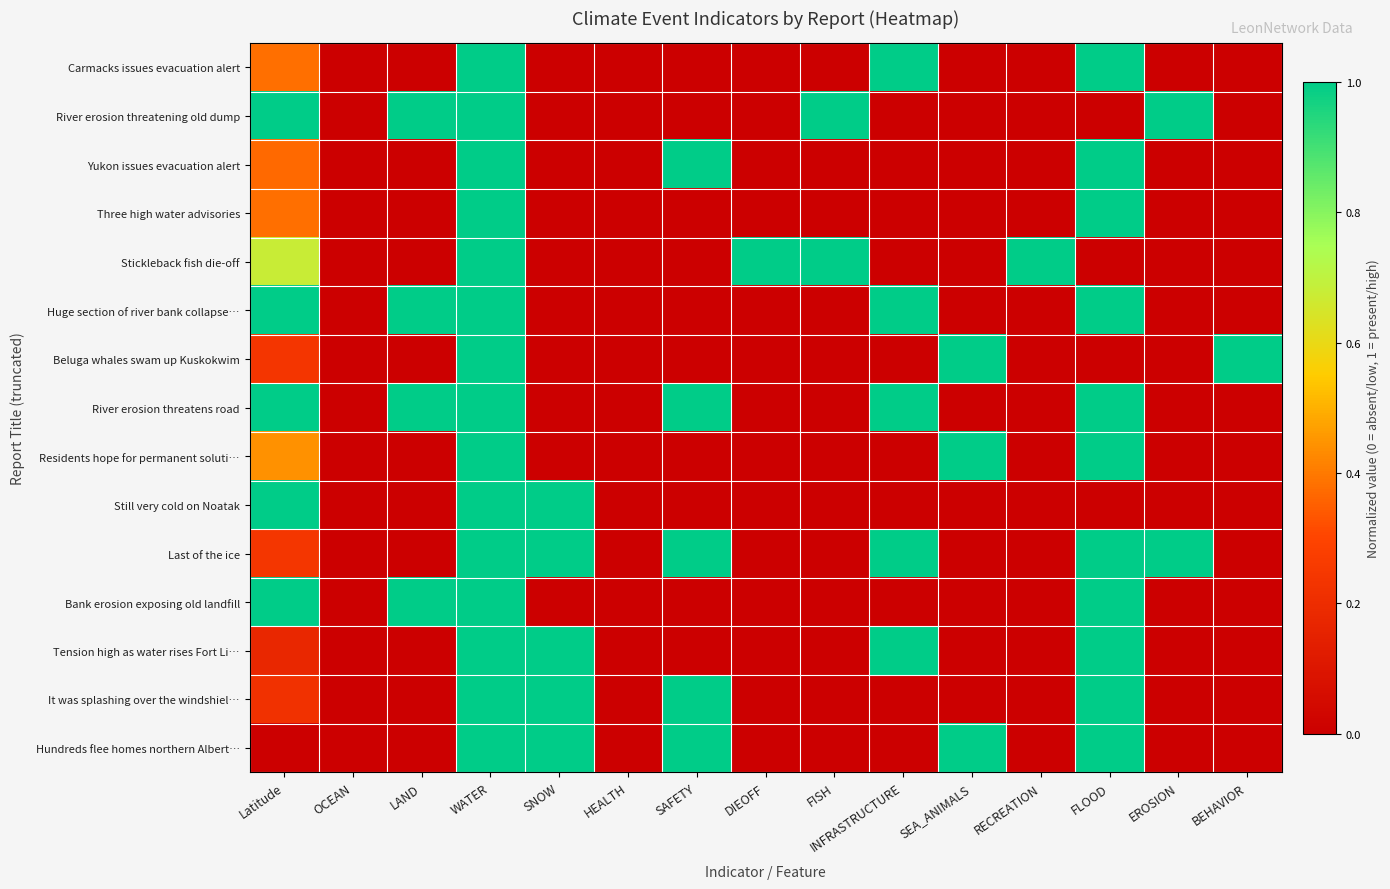

Count the number of categories in the chart.

15